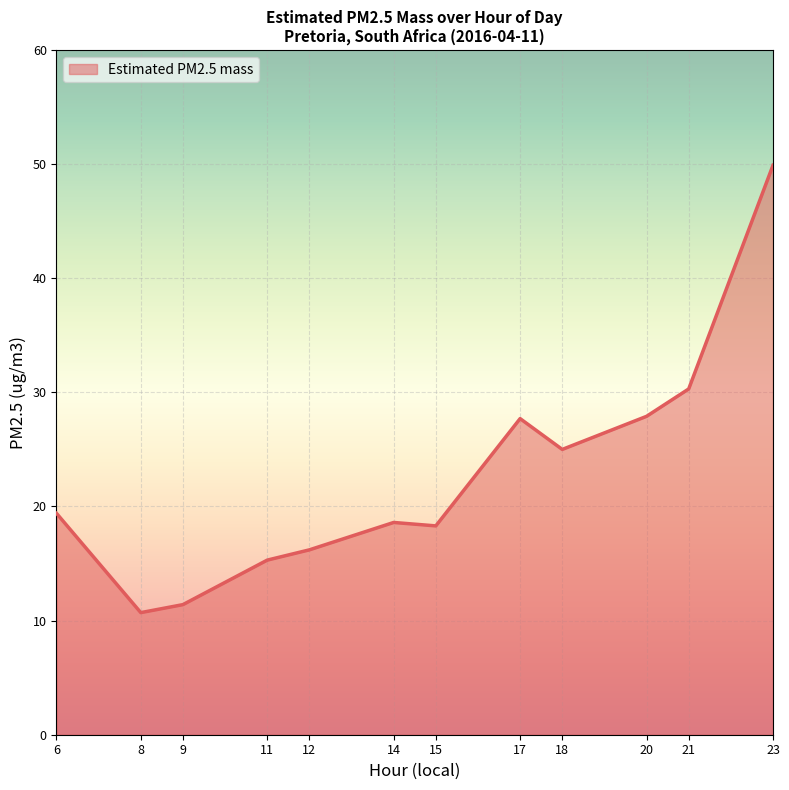

What is the minimum value shown in the chart?

10.7